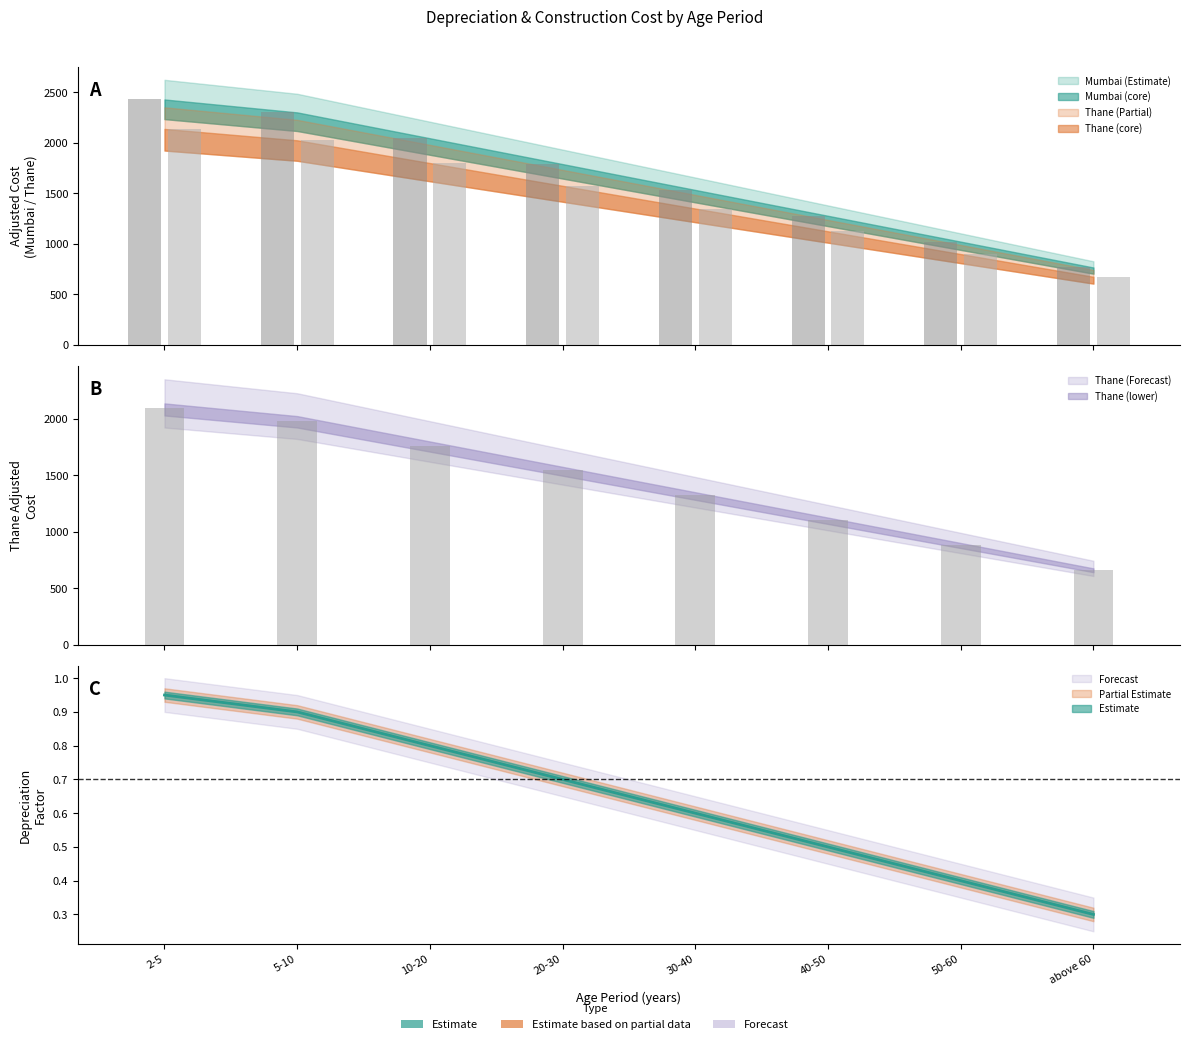

What is the difference between the maximum and minimum values in the depreciation_factor series?

0.6